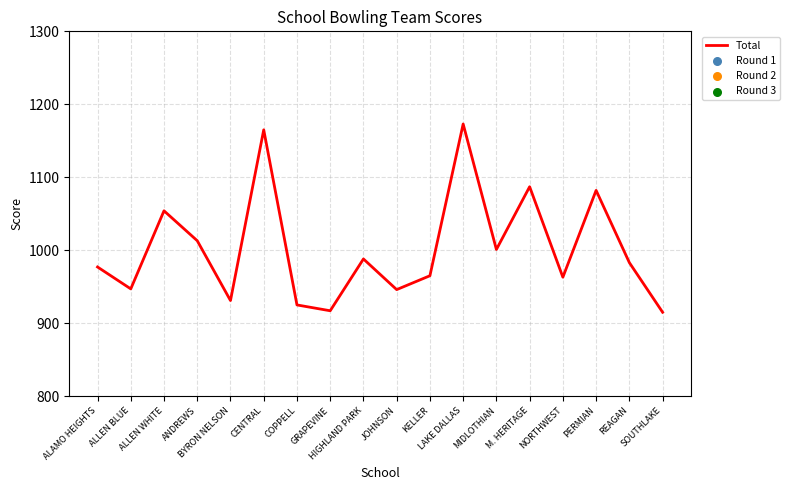

Which series reaches the minimum Y coordinate?

Round 2